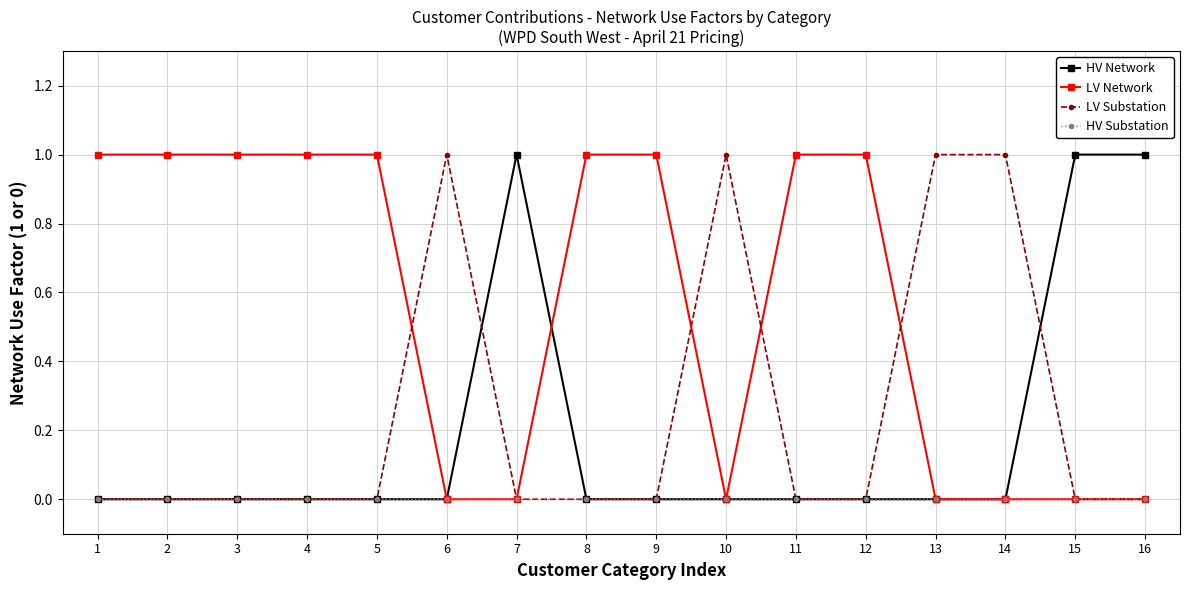

True or false: LV Substation has a value of 1 at 10.

True